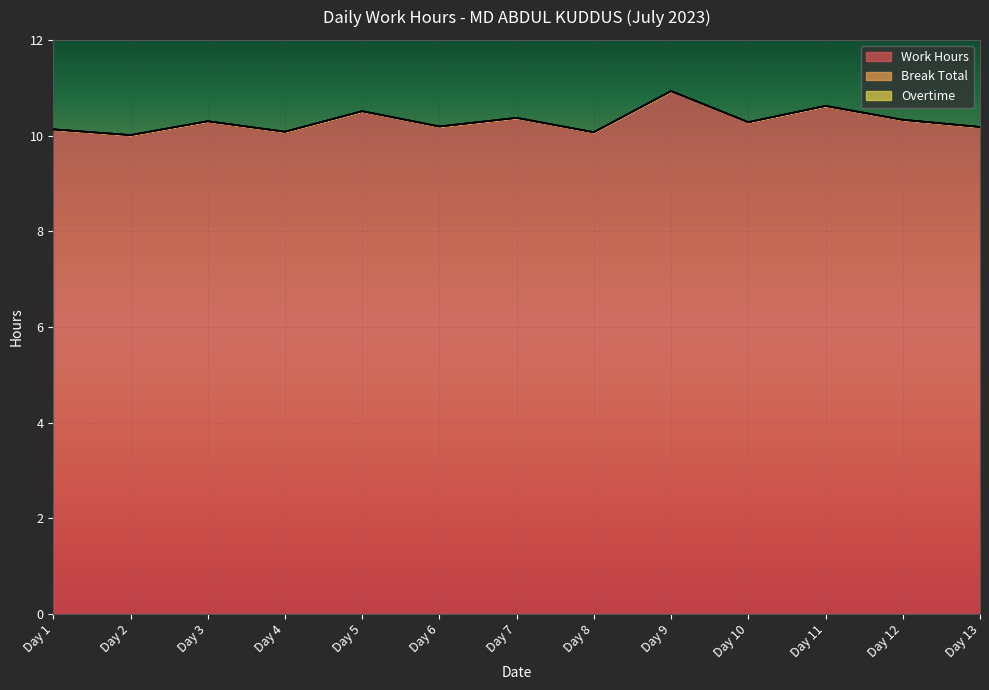

At which label is Overtime closest to 0?

Day 1